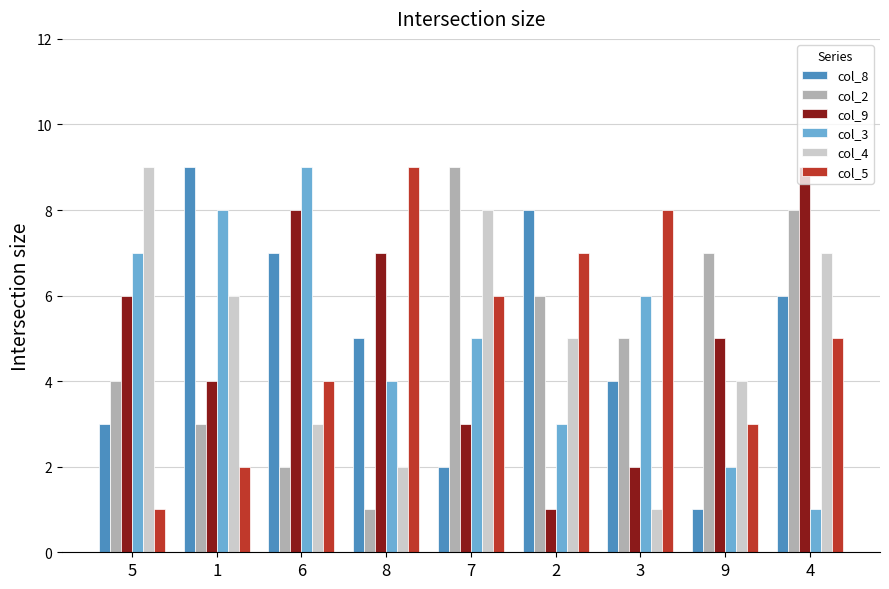

List the labels in order of col_4 value, largest first.

5, 7, 4, 1, 2, 9, 6, 8, 3